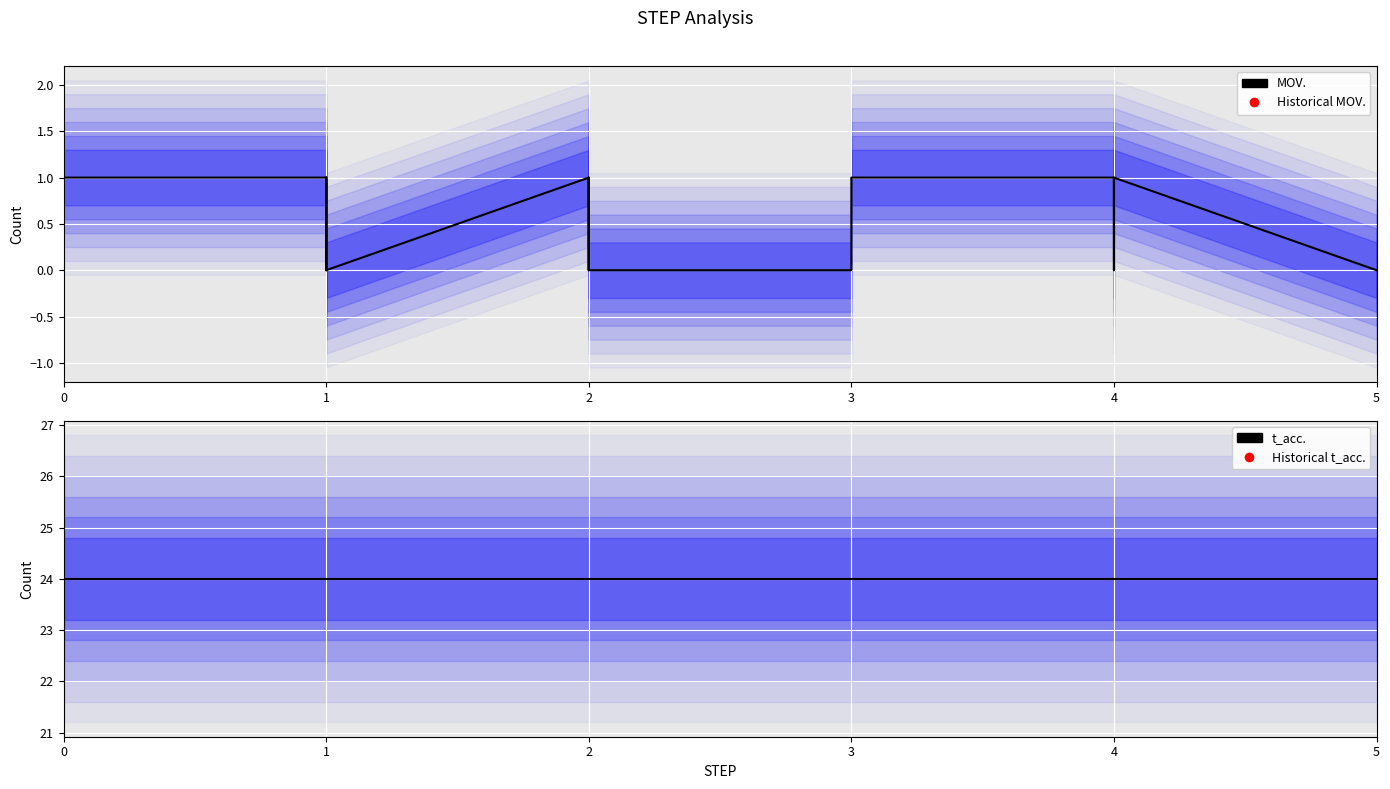

How many lines are shown in the chart?

2